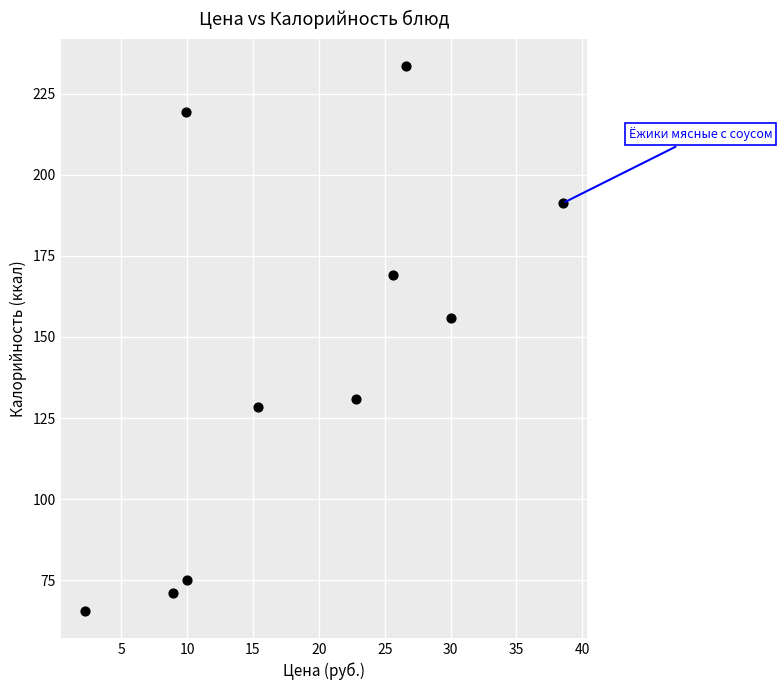

What is the range of X values (max minus min)?

36.3